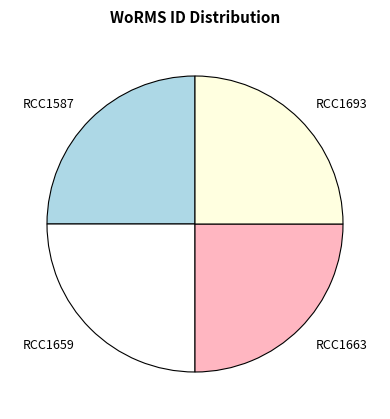

Approximately how many times larger is the value at RCC1663 compared to RCC1693?

1.0